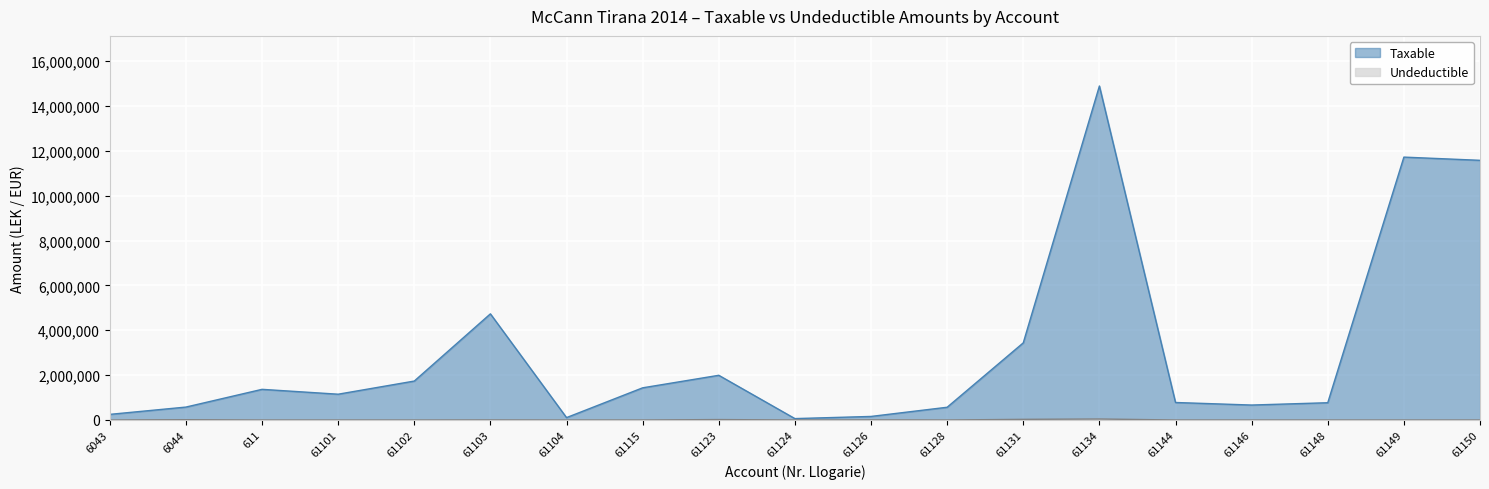

Read the Undeductible value at 61131.

28000.0